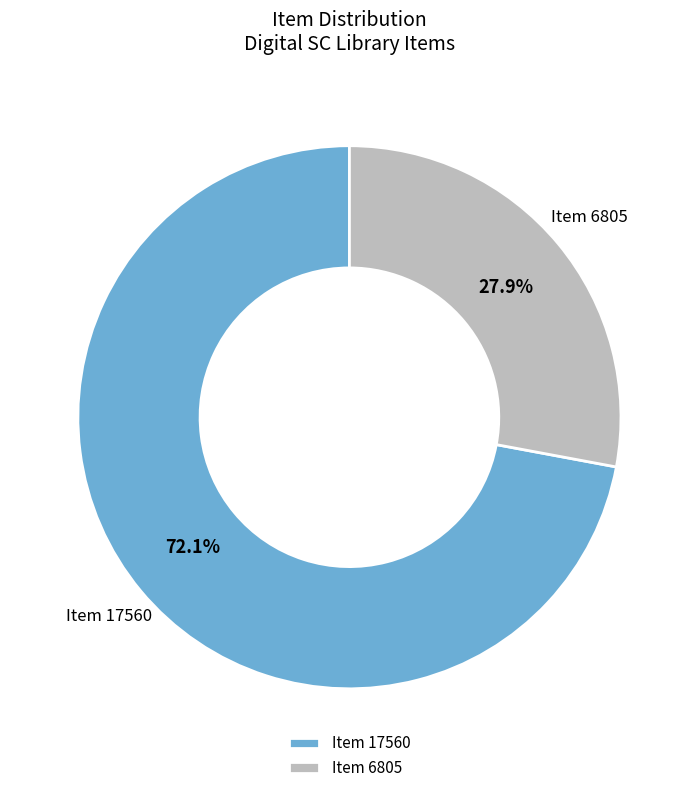

To the nearest percent, what is the difference between the largest and smallest slice percentages?

44%